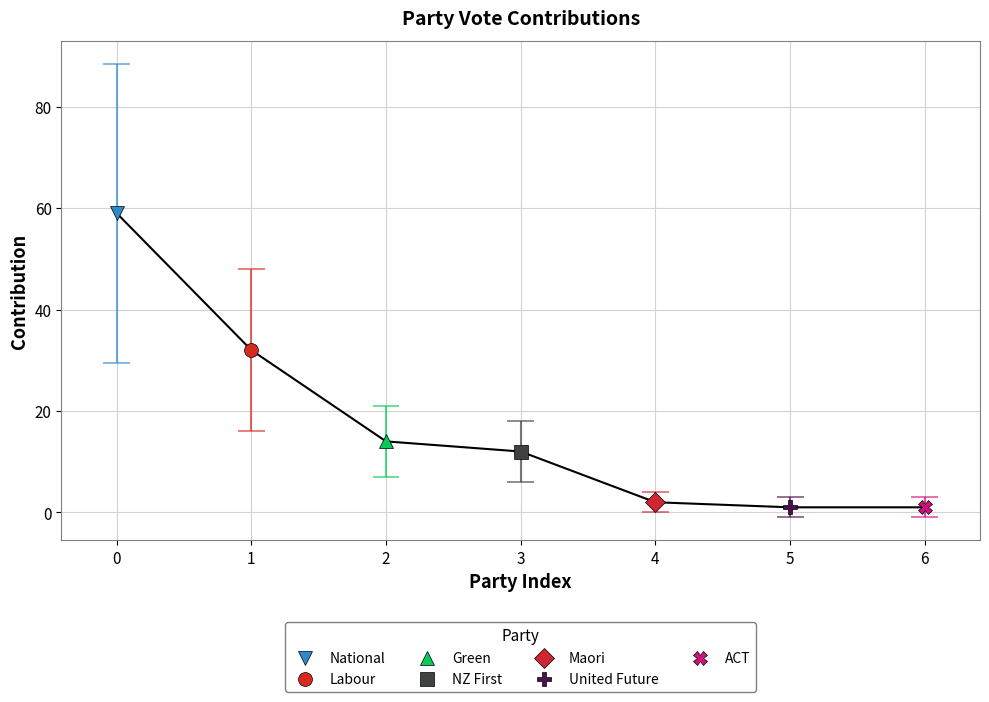

Which label corresponds to the smallest value in the chart?

5